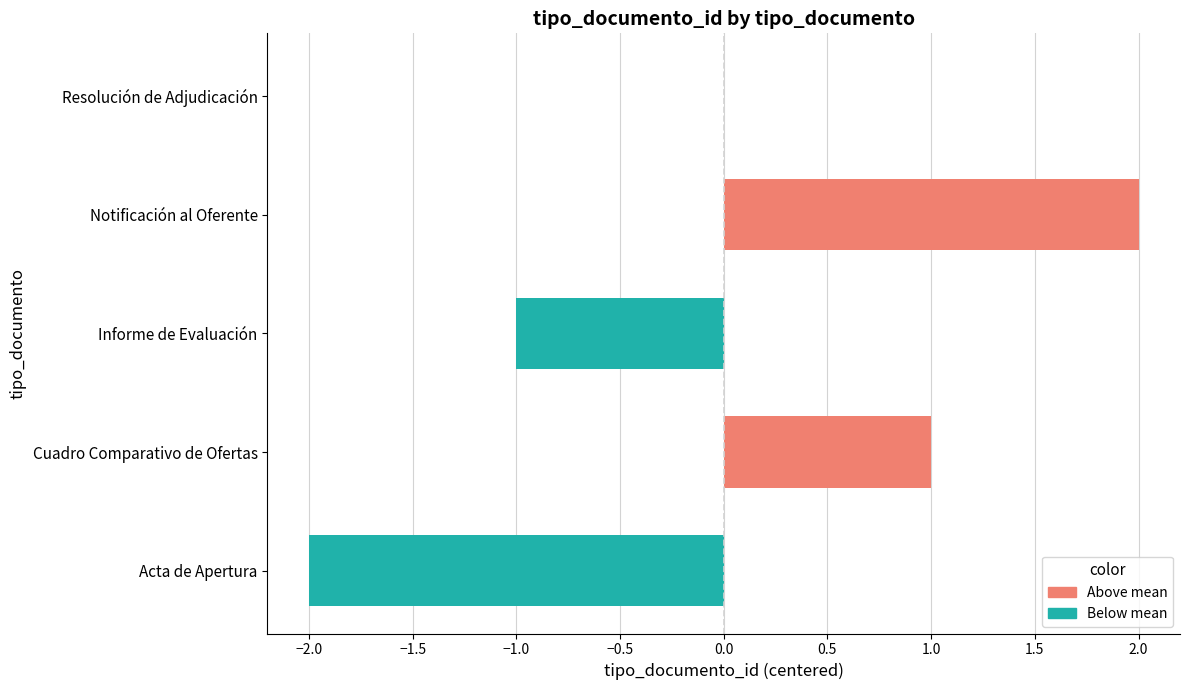

How many categories are shown in the chart?

5